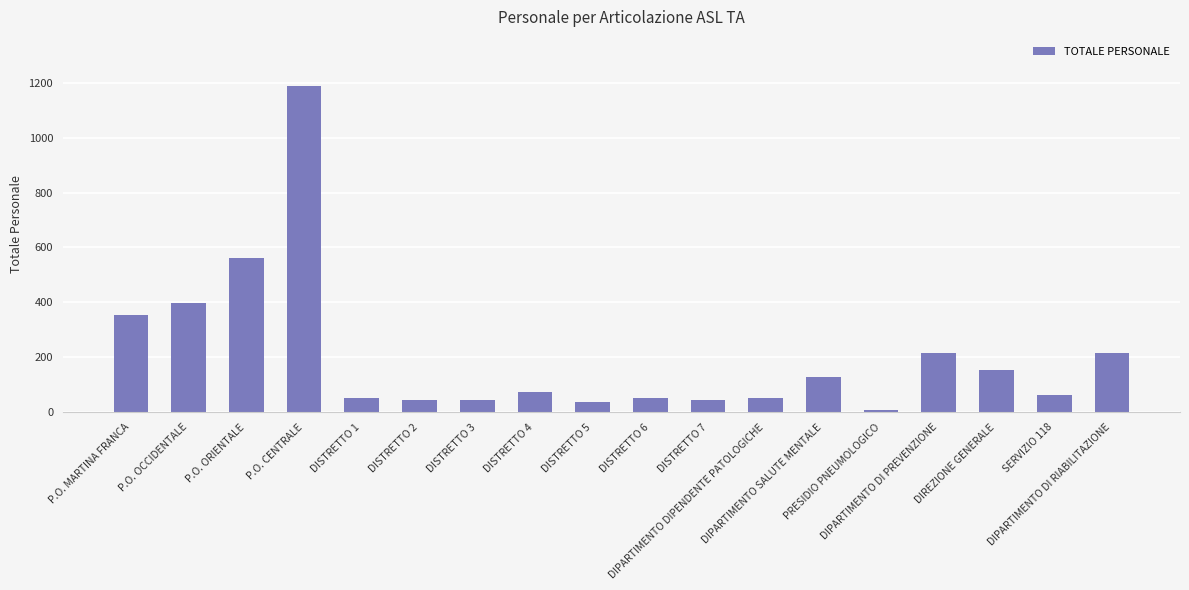

How many bars are there in total?

18